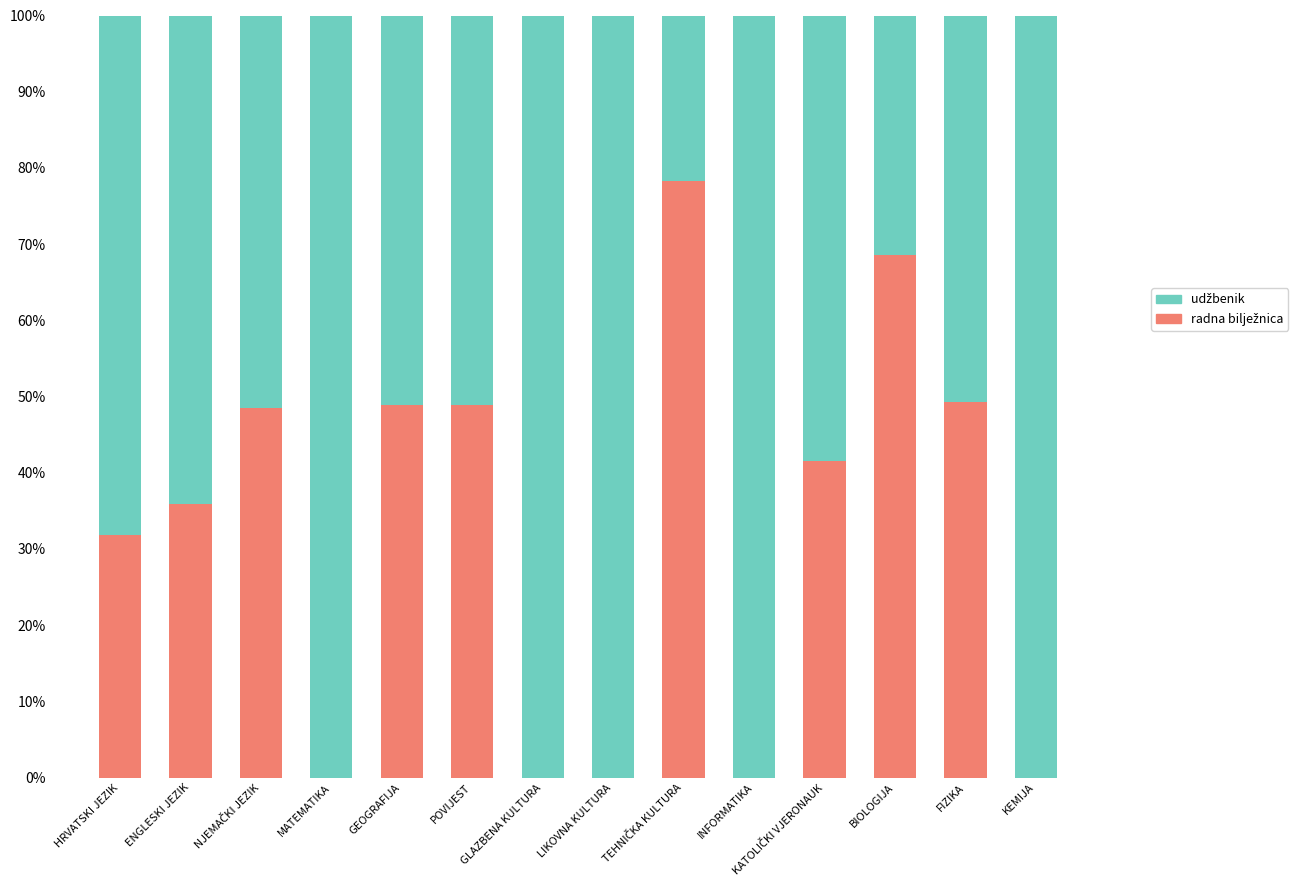

Does the chart contain stacked bars?

Yes